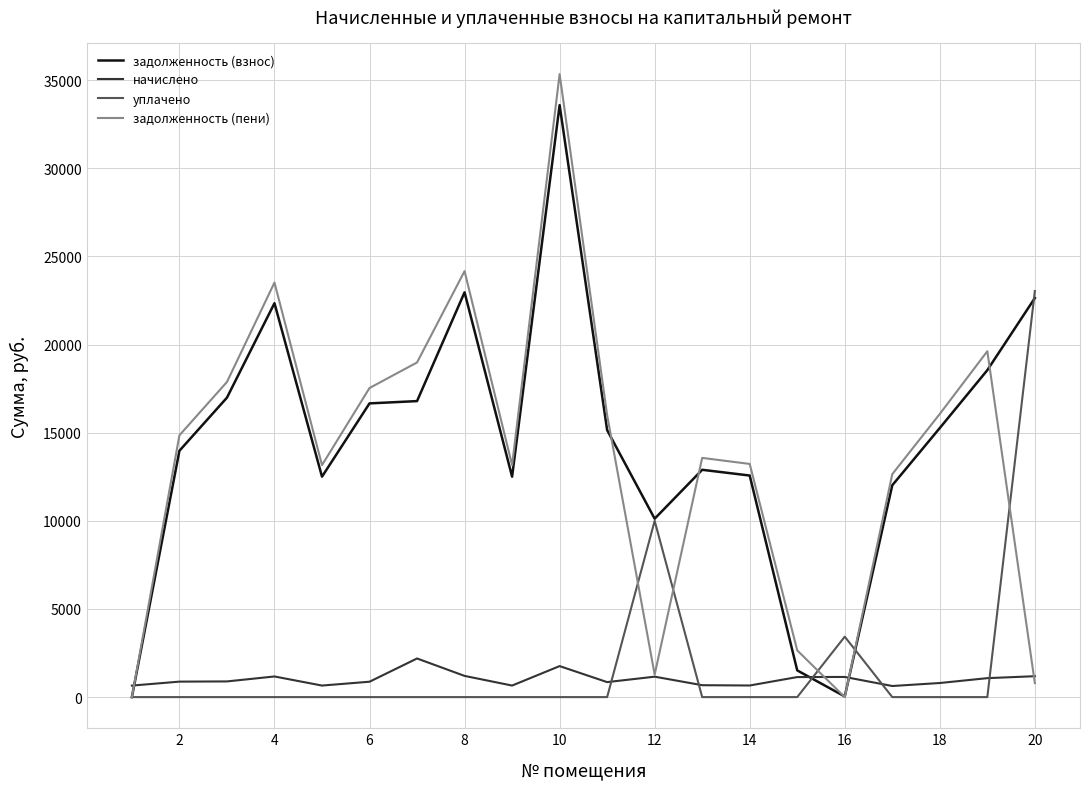

List the series in order of their peak value, lowest first.

начислено, уплачено, задолженность (взнос), задолженность (пени)